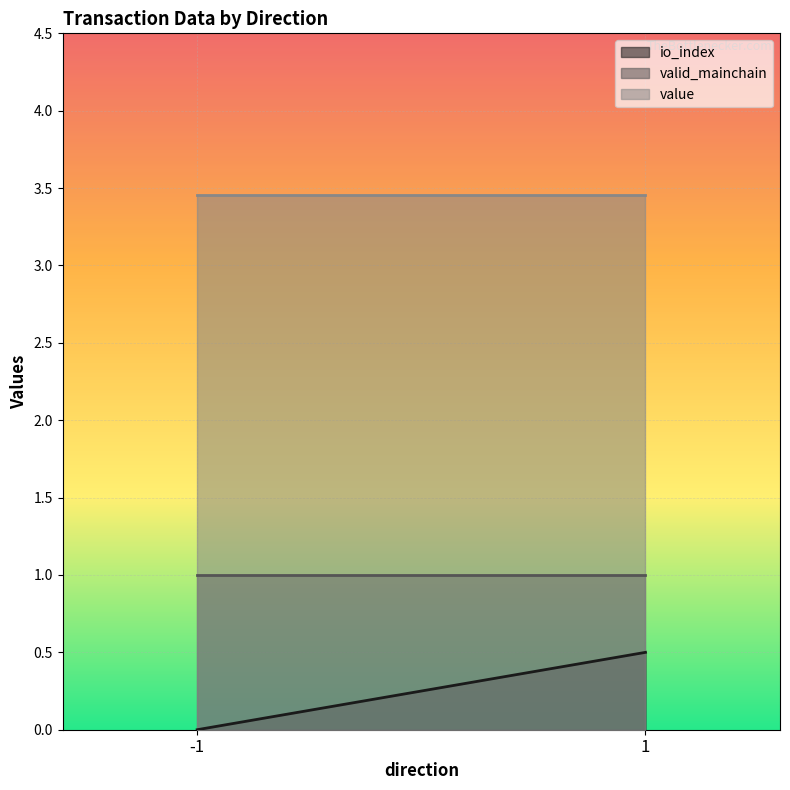

What is the maximum value for valid_mainchain?

1.0